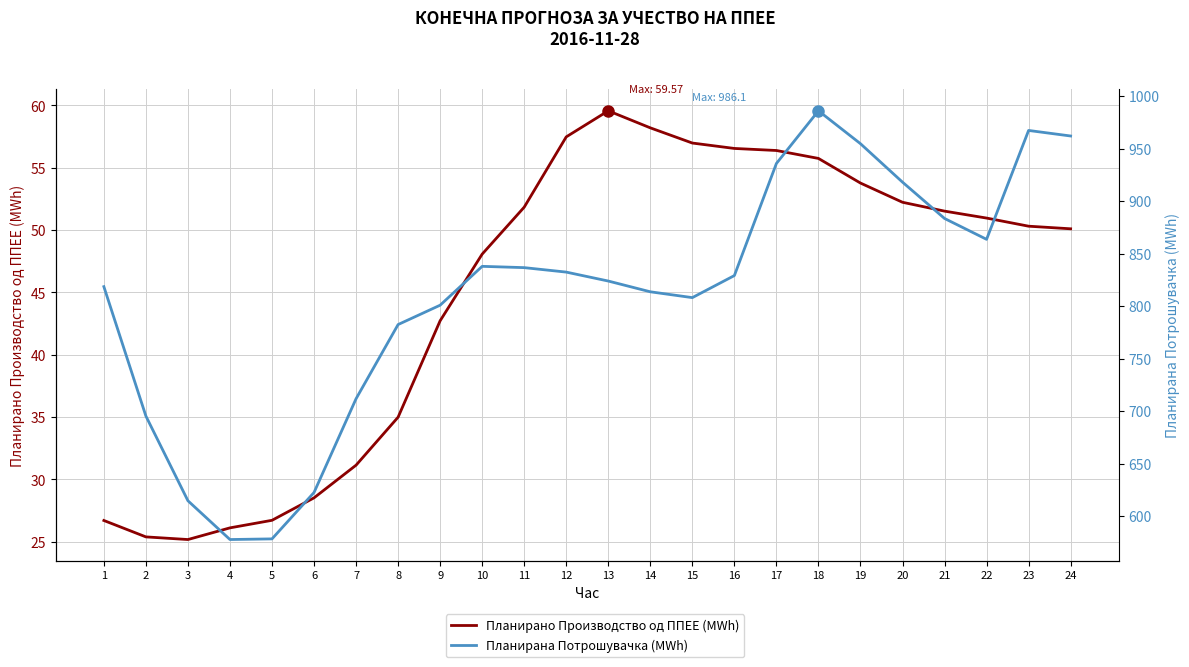

True or false: Планирана Потрошувачка (MWh) and Планирано Производство од ППЕЕ (MWh) cross at least once.

False